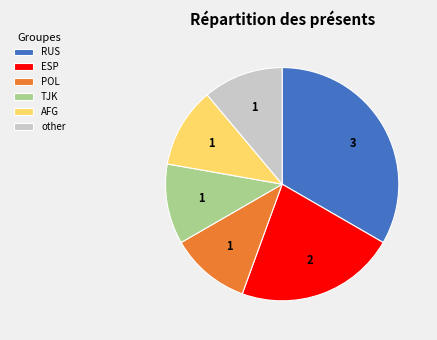

Does any single category account for the majority?

No